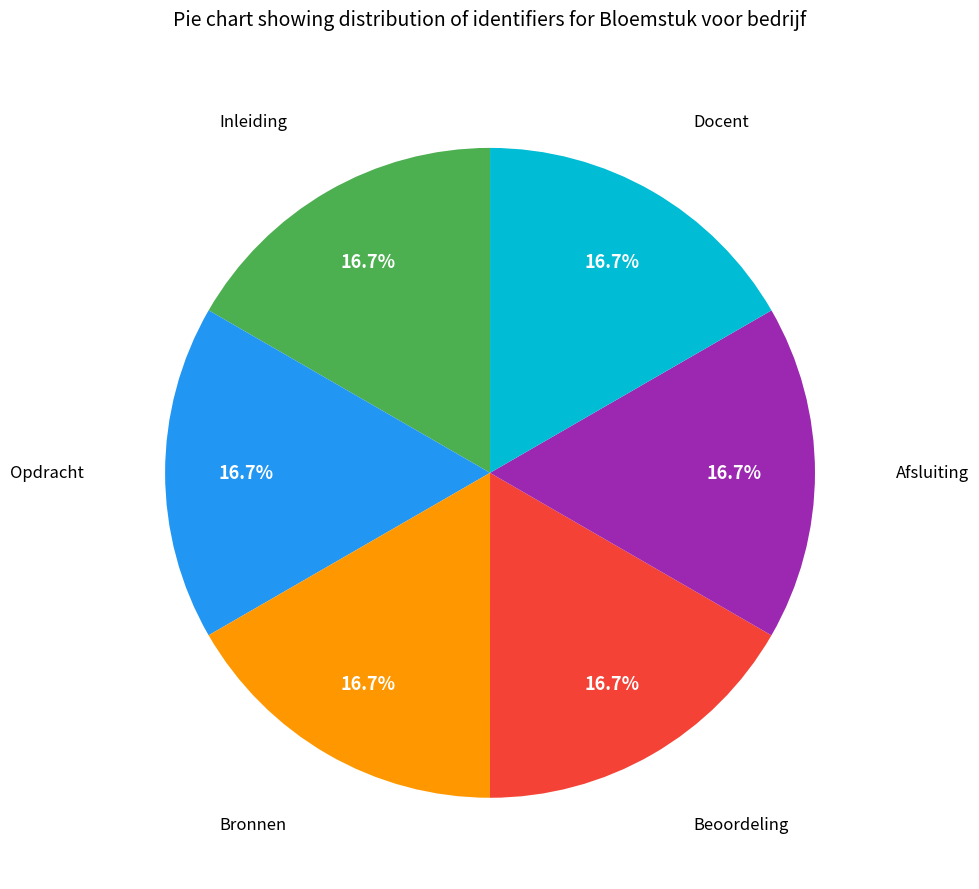

Is there a majority slice in this chart?

No